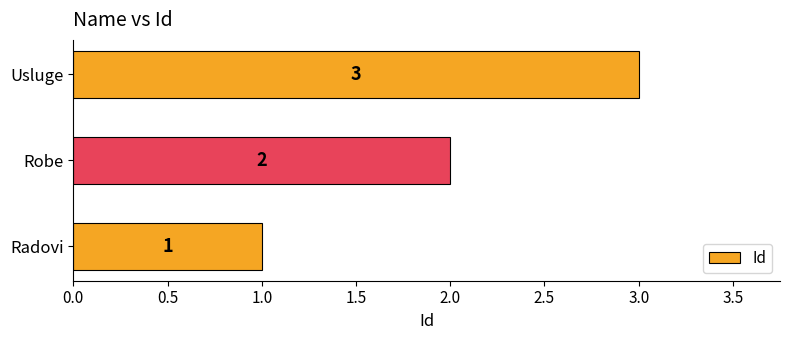

What is the approximate value at Usluge?

3